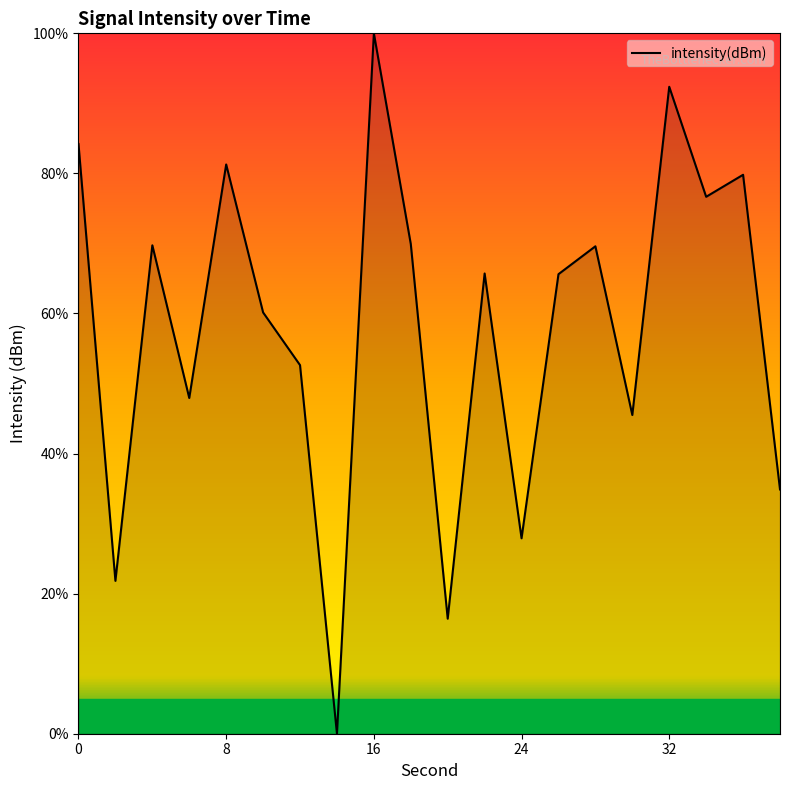

What is the maximum value shown in the chart?

100.0